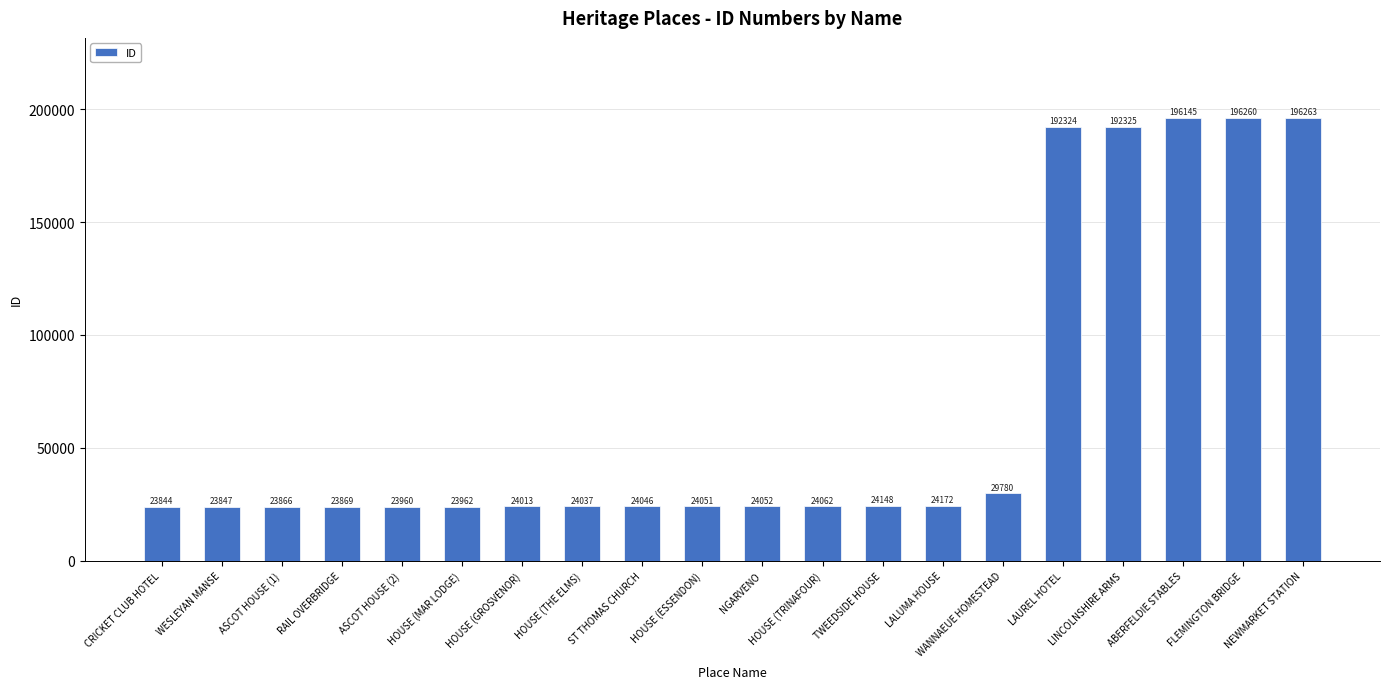

Reading left to right, transcribe all the data shown in this chart.

23844	23847	23866	23869	23960	23962	24013	24037	24046	24051	24052	24062	24148	24172	29780	192324	192325	196145	196260	196263